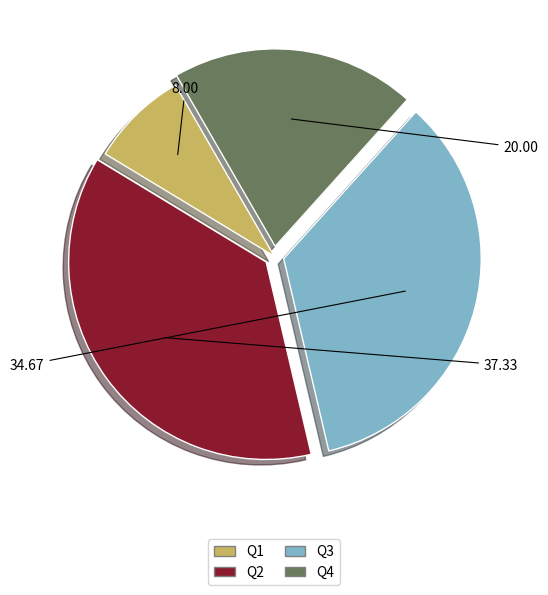

Is Q3 the majority of the pie?

No